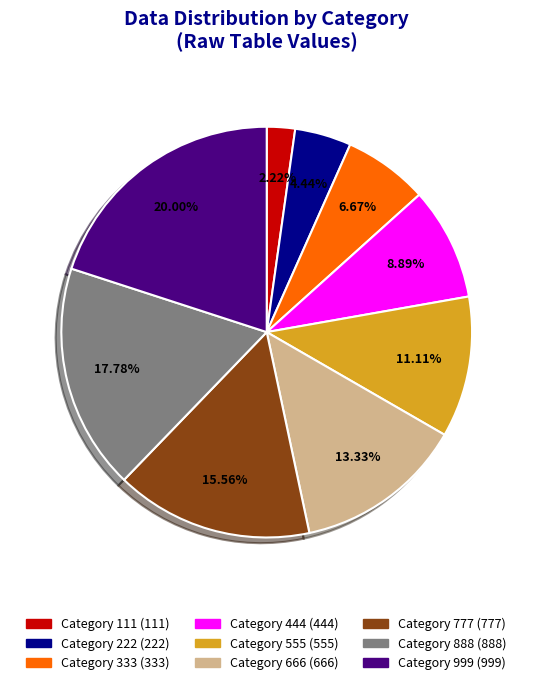

Is there any slice that represents more than half of the pie?

No